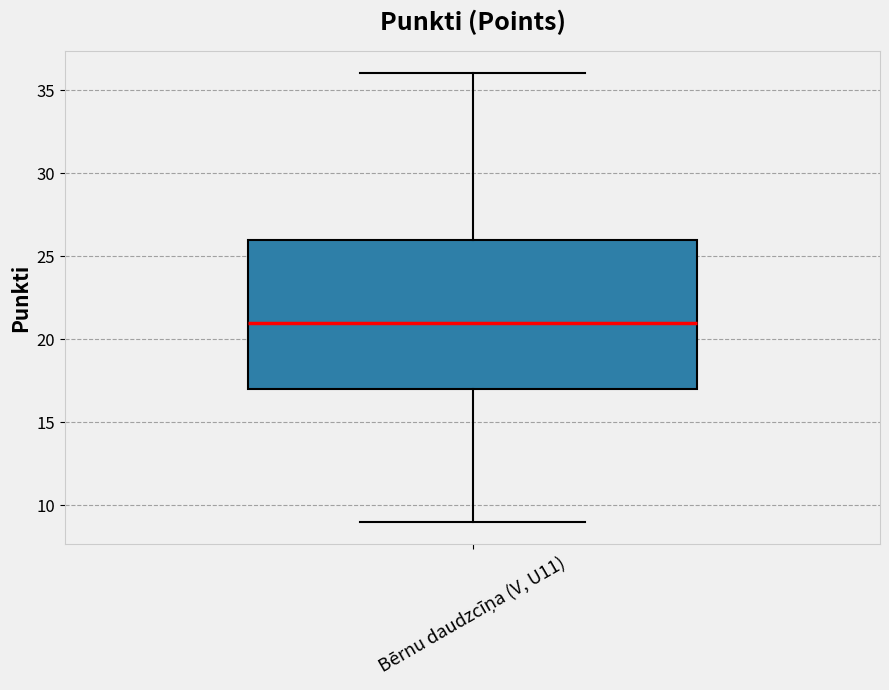

Read this box plot against the y-axis: the position of the median line, the range covered by the box, and the ends of both whiskers. The values are not printed on the chart, so give them approximately, as read against the axis.

median 21, box 17 to 26, whiskers 9 to 36